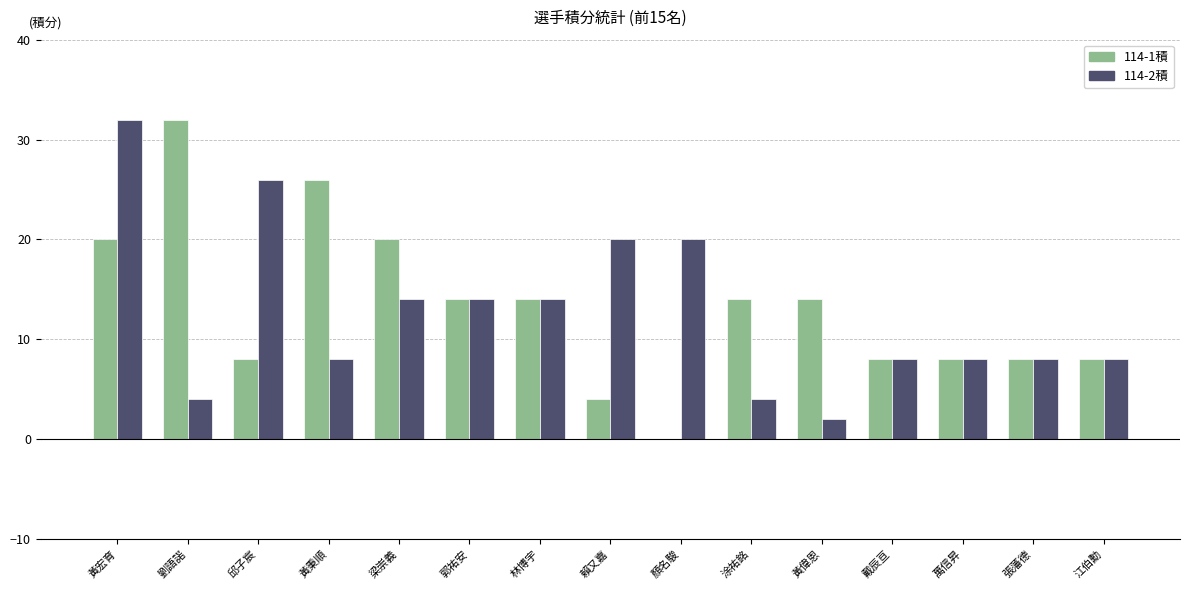

Is the value of 114-1積 at 梁崇義 greater than the value of 114-2積 at 梁崇義?

Yes